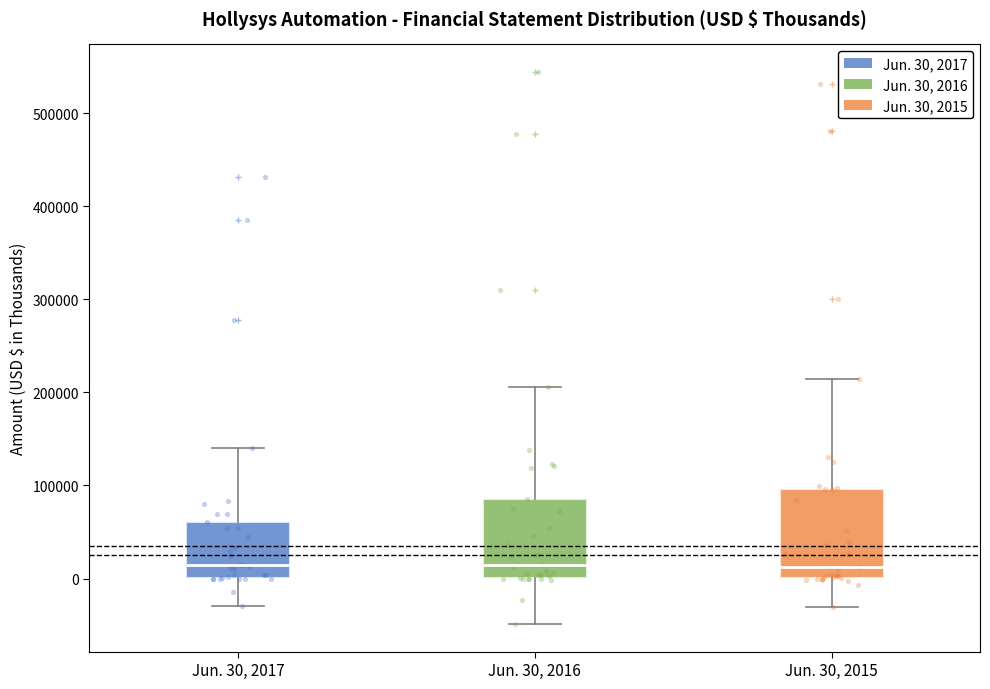

Which box is the tallest, from its lower edge to its upper edge?

Jun. 30, 2015